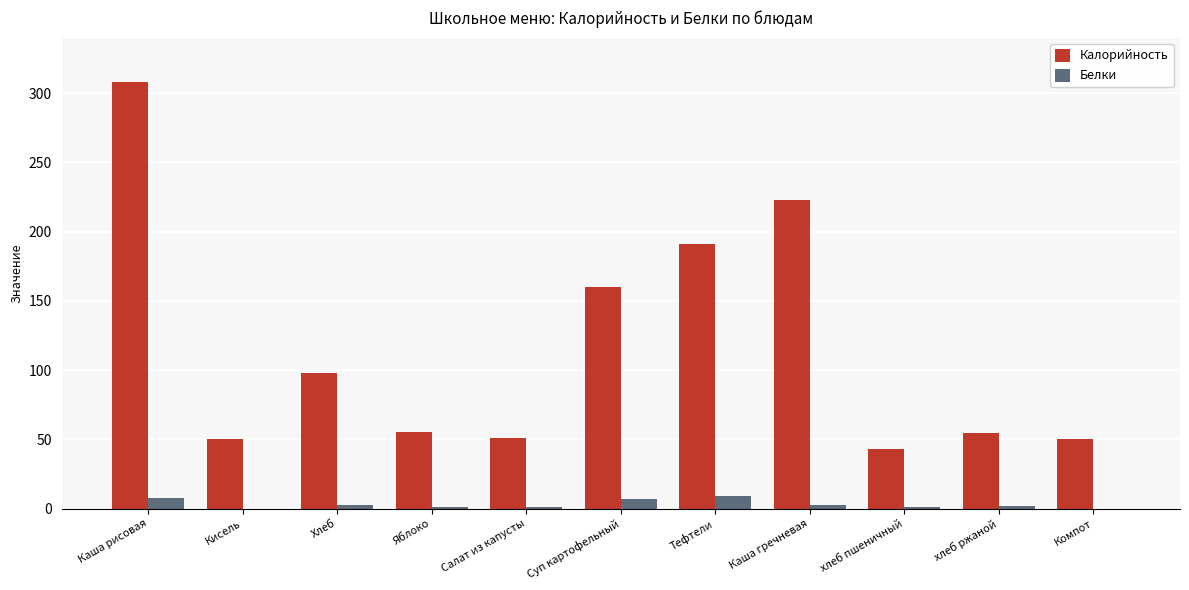

At which category does the chart reach its peak across all series?

Каша рисовая